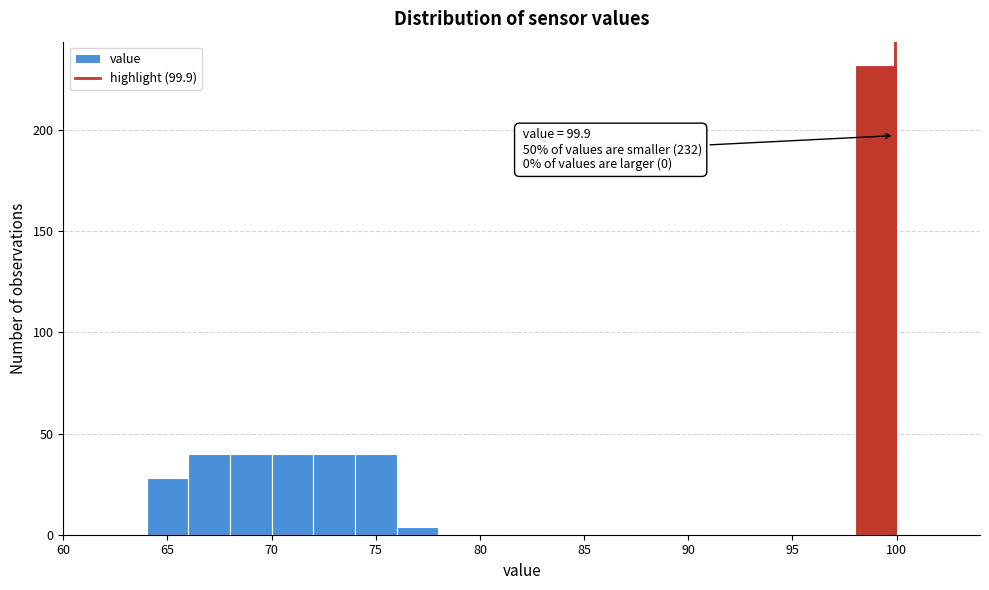

Over which range of the x-axis is the bar tallest?

98 to 100